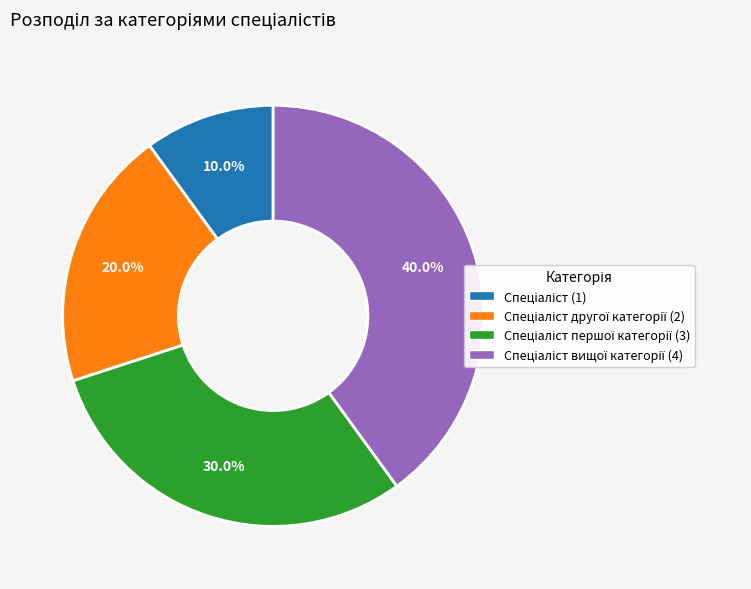

Is there a majority slice in this chart?

No